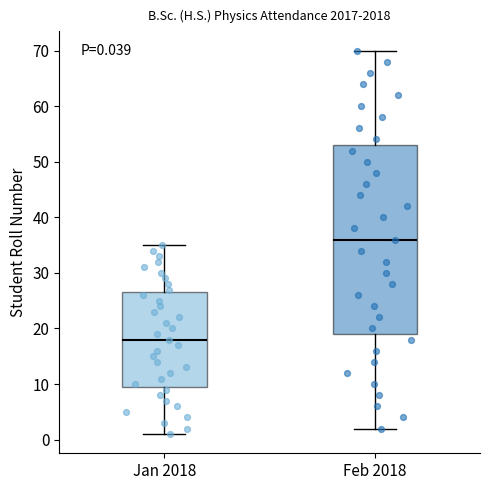

Which box is the tallest, from its lower edge to its upper edge?

Feb 2018